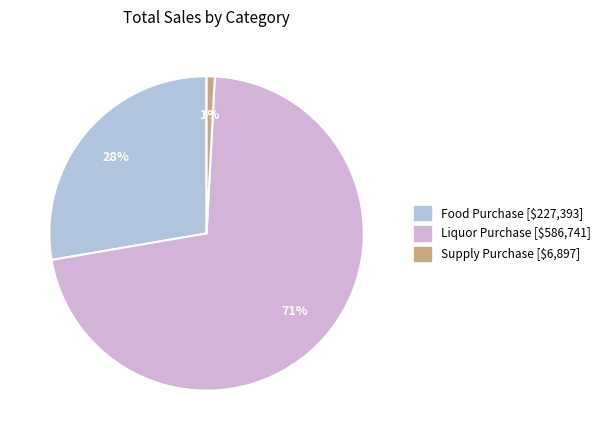

What percentage is the Supply Purchase slice, to the nearest percent?

1%